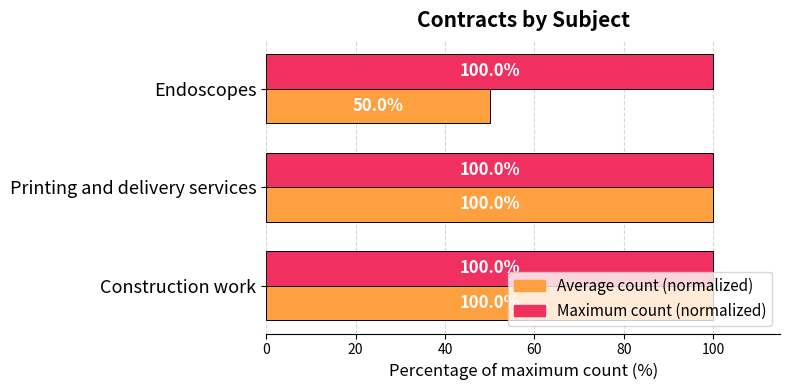

Which category has the lowest value in the Average count (normalized) series?

Endoscopes